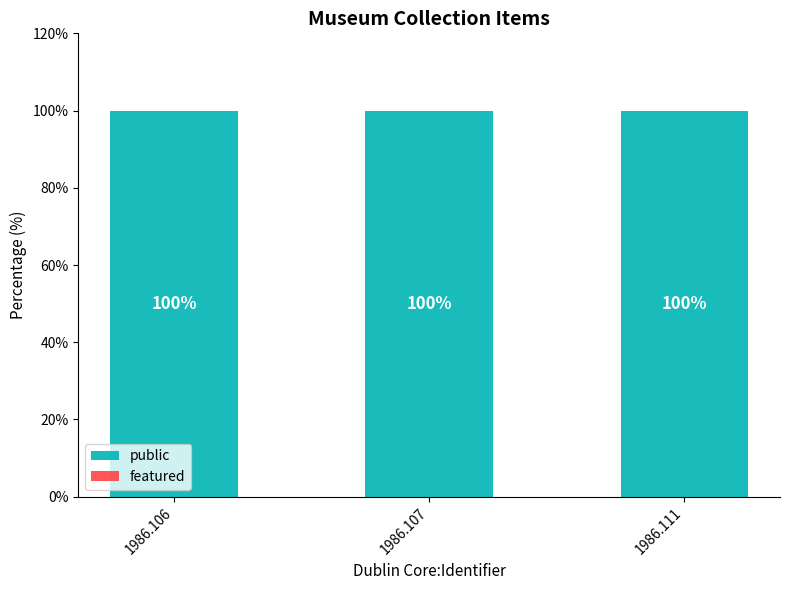

Reading left to right, transcribe all the data shown in this chart.

public: 100	100	100
featured: 0	0	0